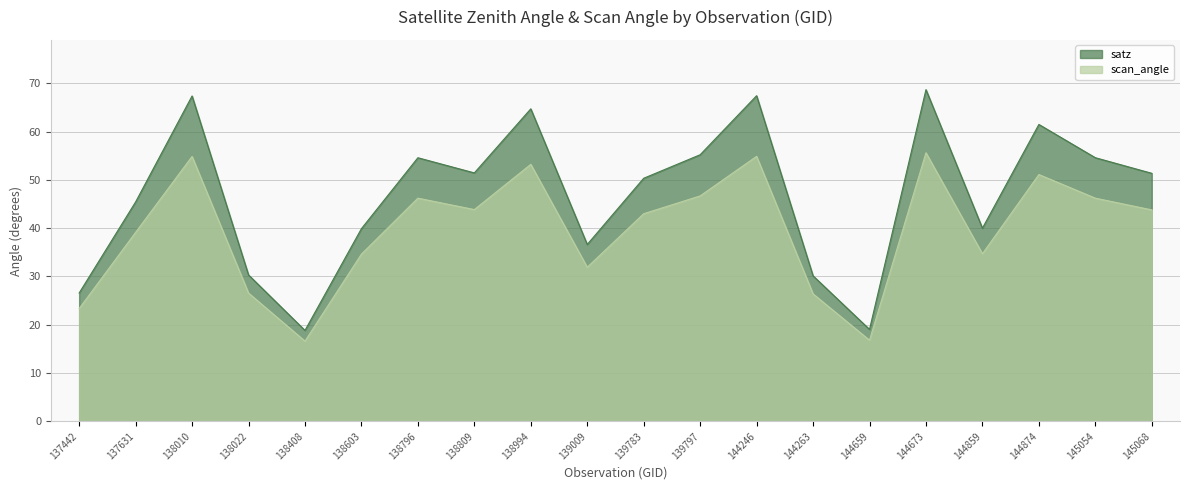

What is the smallest value displayed?

16.6